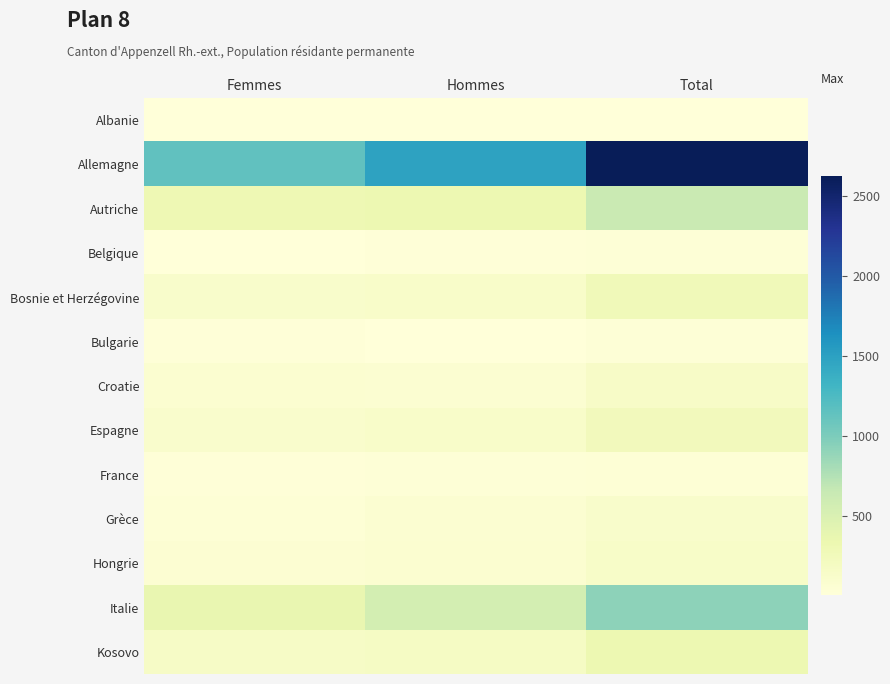

Reading left to right, extract all data points from this chart.

Albanie: Femmes=4	Hommes=4	Total=8
Allemagne: Femmes=1142	Hommes=1478	Total=2620
Autriche: Femmes=302	Hommes=327	Total=629
Belgique: Femmes=11	Hommes=16	Total=27
Bosnie et Herzégovine: Femmes=126	Hommes=135	Total=261
Bulgarie: Femmes=16	Hommes=11	Total=27
Croatie: Femmes=76	Hommes=75	Total=151
Espagne: Femmes=111	Hommes=135	Total=246
France: Femmes=15	Hommes=29	Total=44
Grèce: Femmes=43	Hommes=74	Total=117
Hongrie: Femmes=65	Hommes=78	Total=143
Italie: Femmes=365	Hommes=553	Total=918
Kosovo: Femmes=159	Hommes=171	Total=330